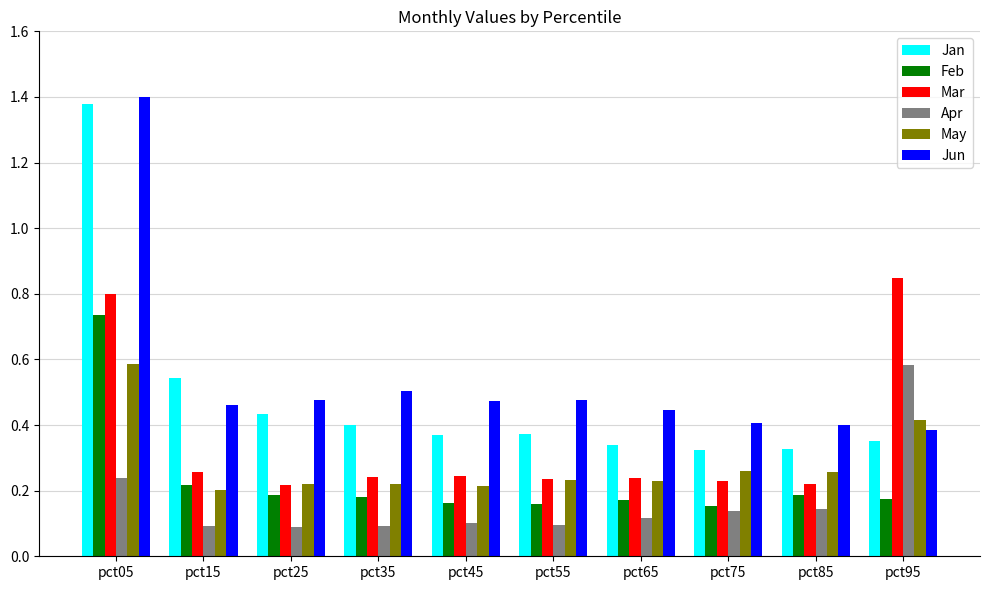

Which series has the largest range (max minus min)?

Jan